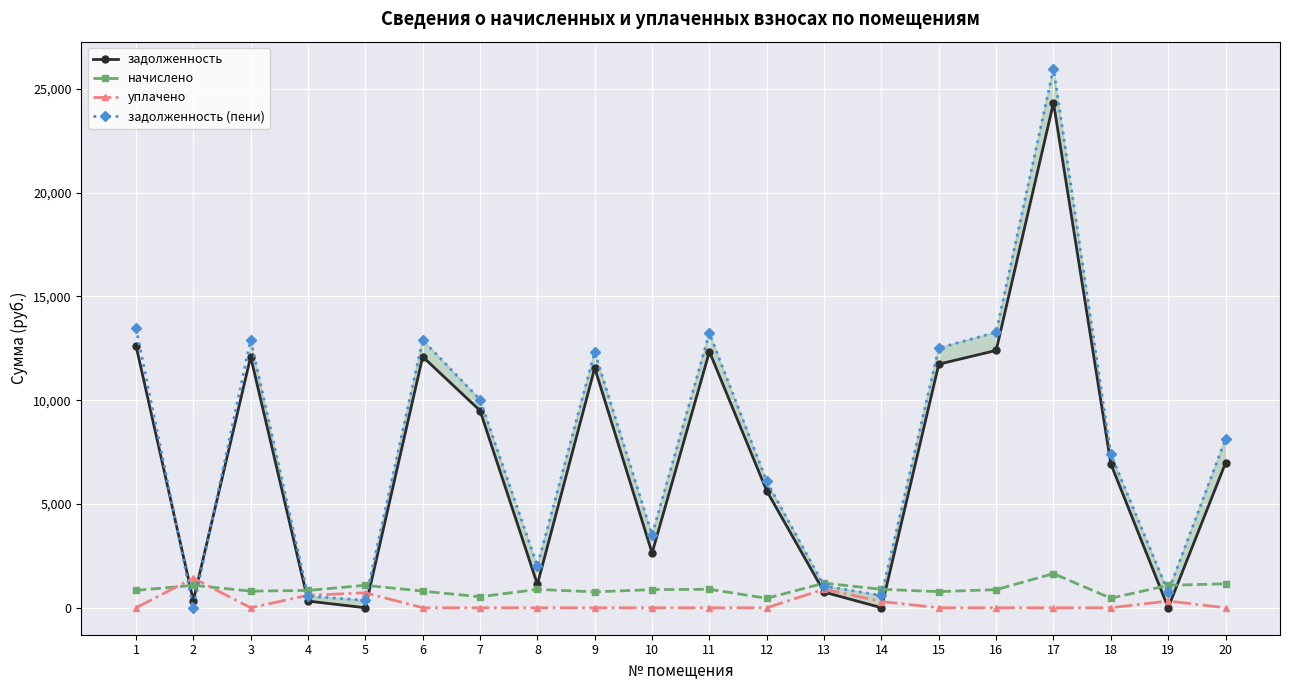

Between 6 and 16, which series saw the biggest shift?

задолженность (пени)